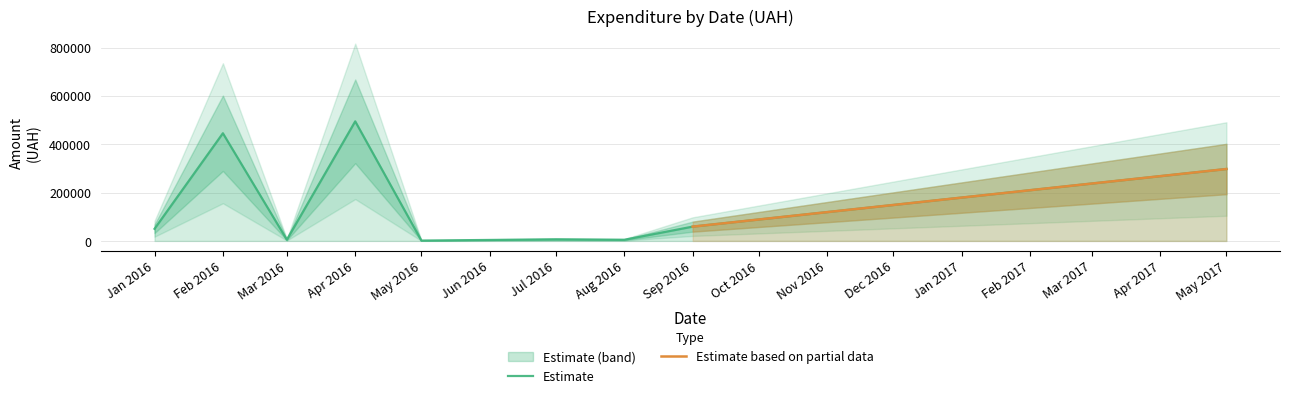

True or false: Food & Catering has more than 1 points higher than both neighbors.

False